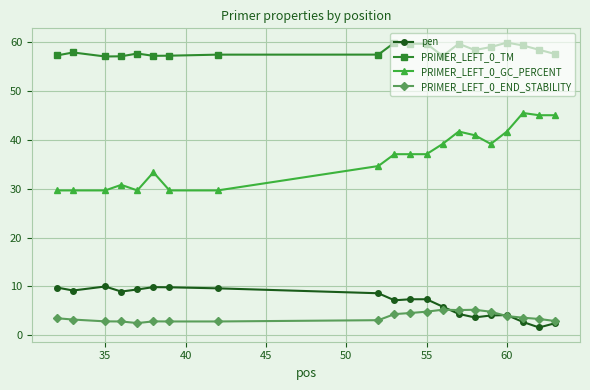

True or false: pen and PRIMER_LEFT_0_GC_PERCENT intersect in this chart.

False